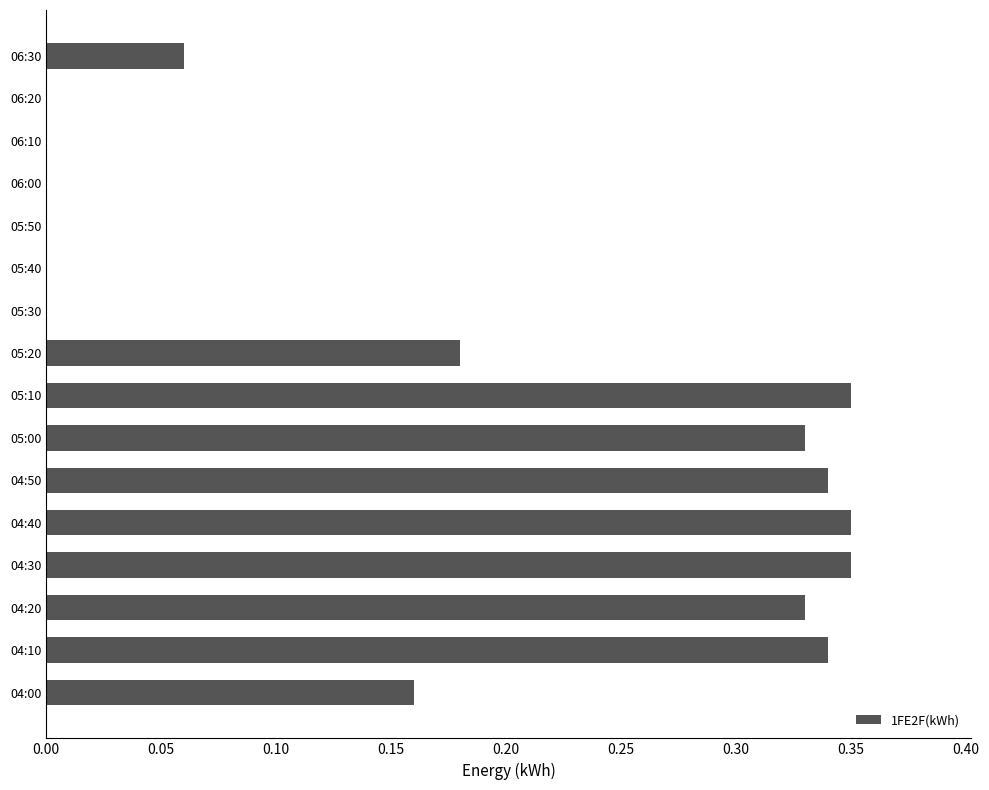

The value at 04:10 is 0.2. True or false?

False